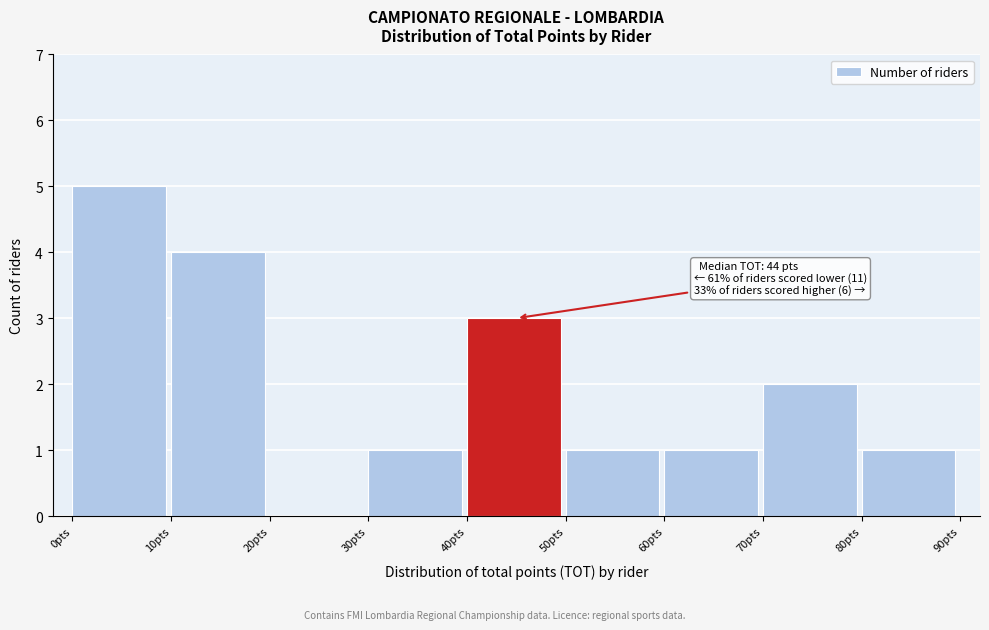

Which range on the x-axis has the tallest bar?

0 to 10